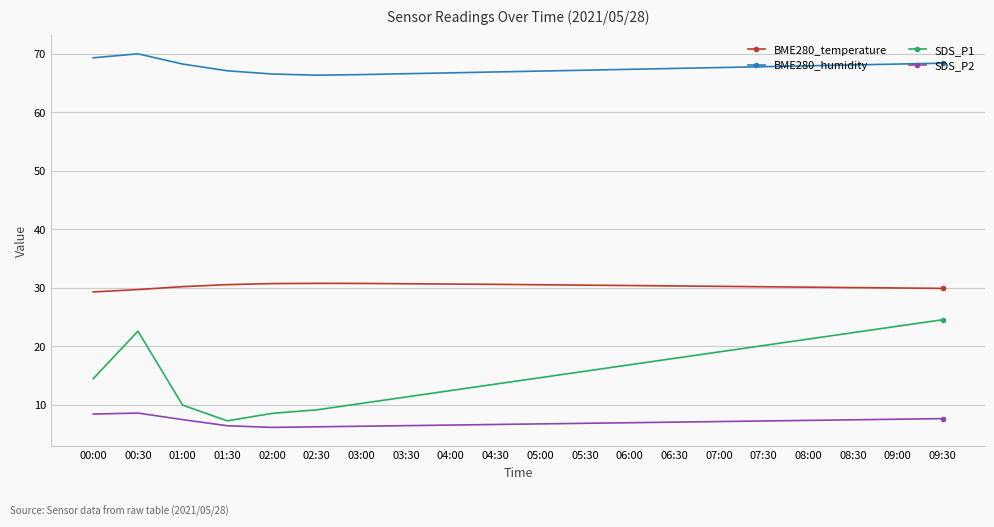

What is the value of the BME280_temperature point at the 15th from the left?

30.2